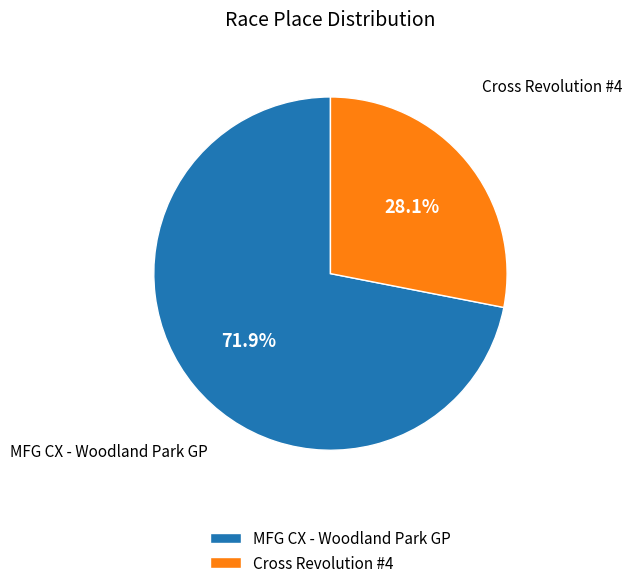

Which slice is the smallest?

Cross Revolution #4